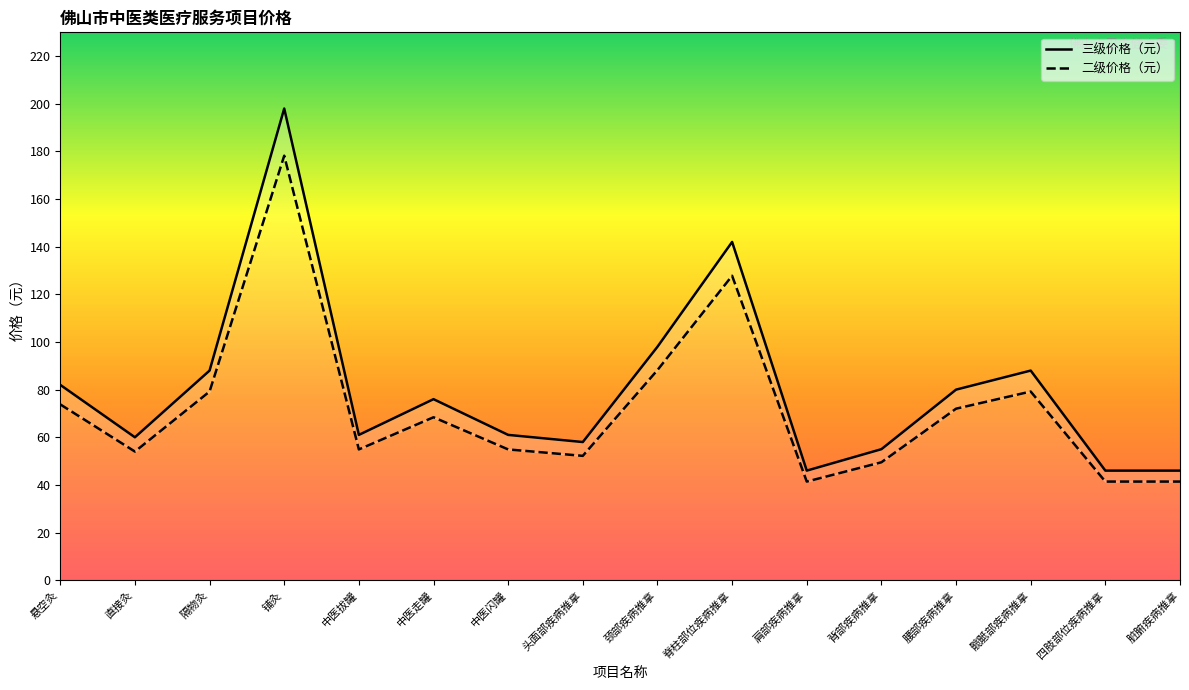

True or false: 三级价格（元） and 二级价格（元） intersect in this chart.

False